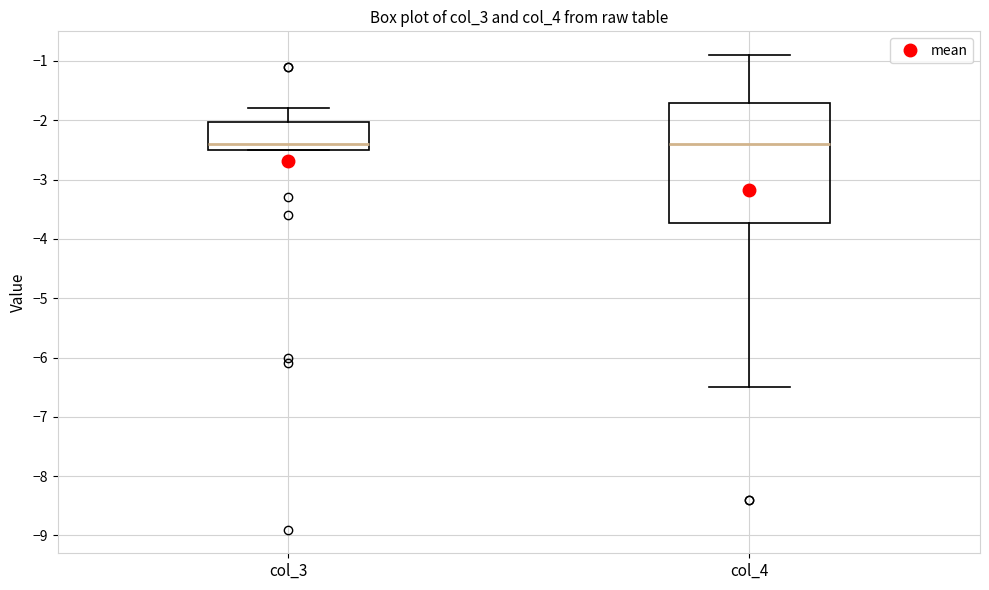

Reading left to right, transcribe this box plot: for each box, give where its median line is, the range the box spans, and where its two whiskers end, as read against the y-axis. The values are not printed on the chart, so give them approximately, as read against the axis.

col_3: median -2.4, box -2.5 to -2.0, whiskers -2.5 to -1.8
col_4: median -2.4, box -3.7 to -1.7, whiskers -6.5 to -0.9